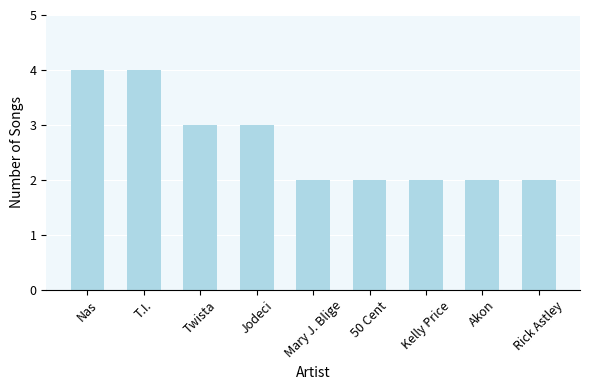

What is the smallest value displayed?

2